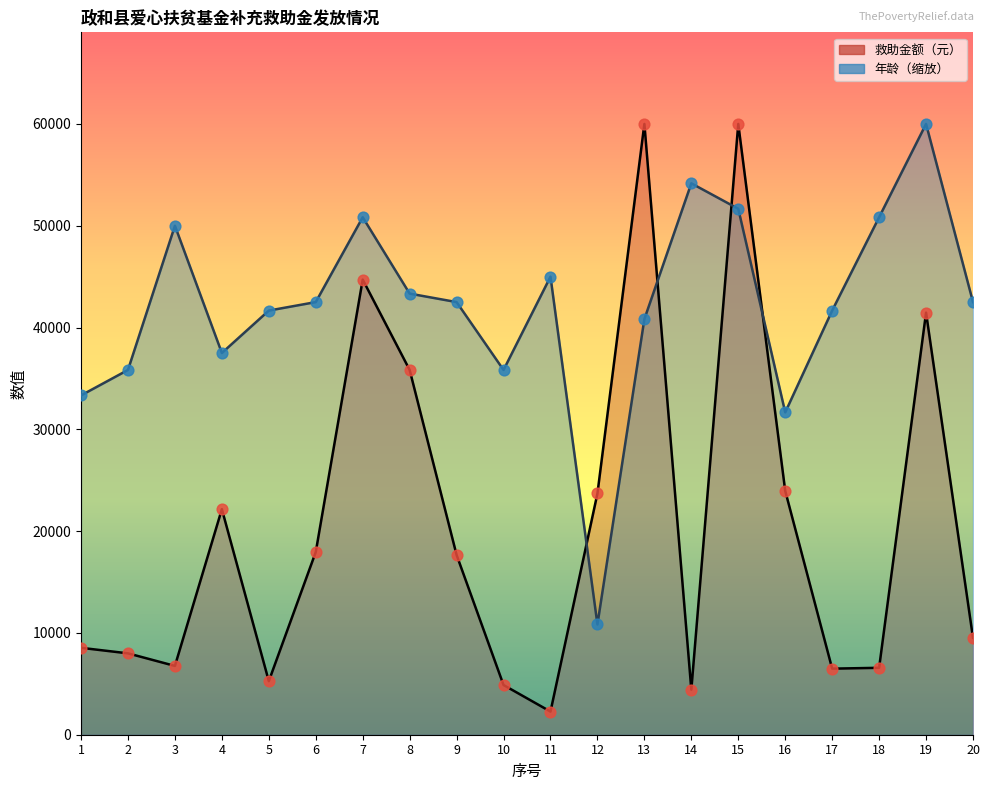

At which category is the sum across all series the highest?

15